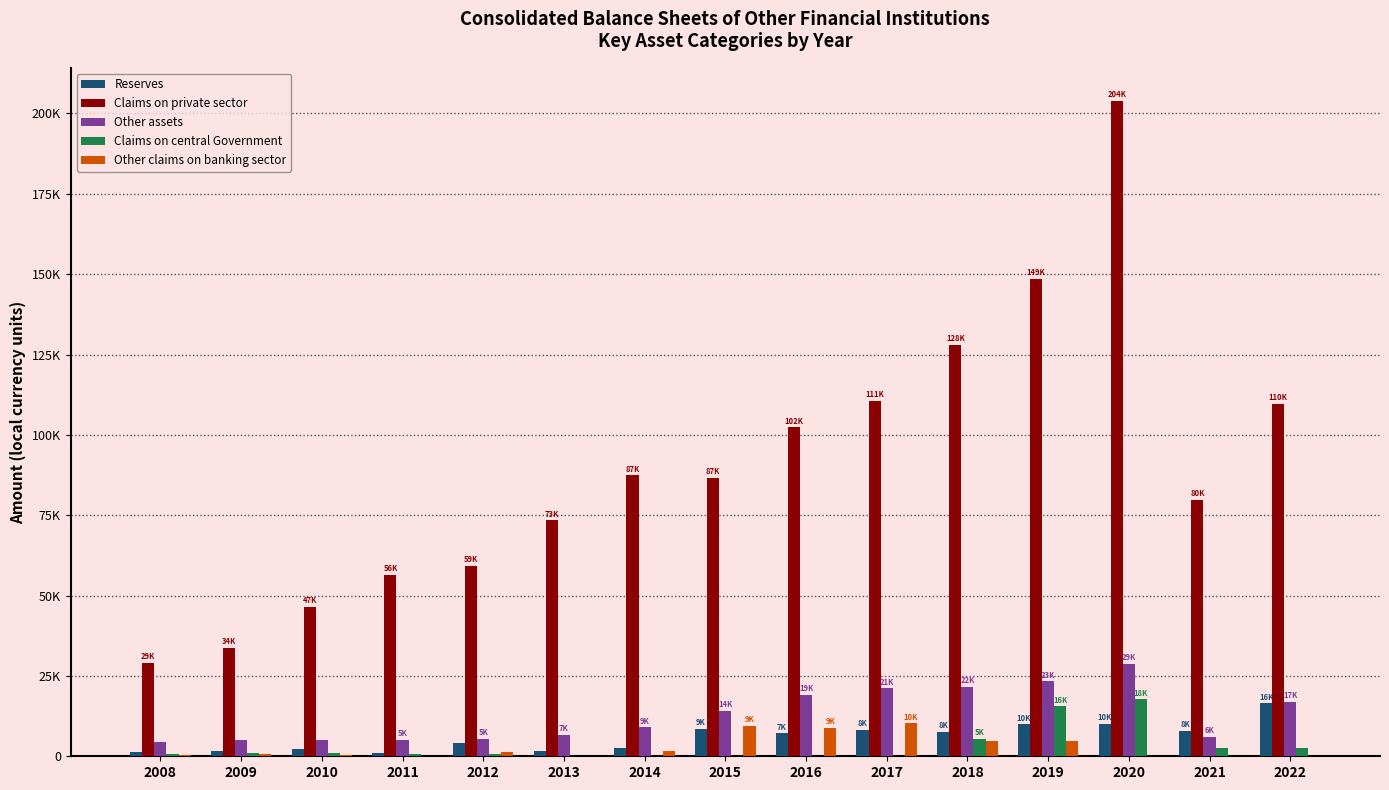

At which label is Claims on private sector closest to 116576?

2017